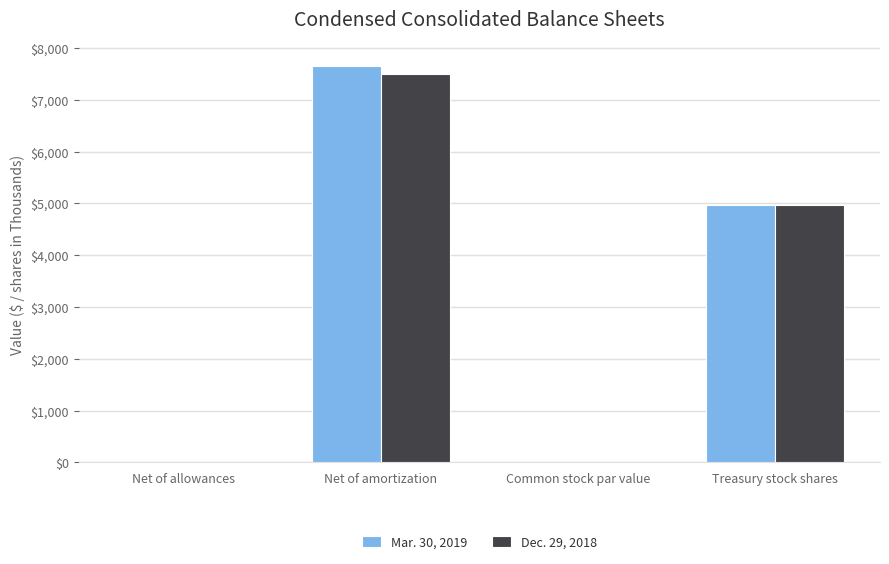

At which label does Mar. 30, 2019 first exceed 4965?

Net of amortization